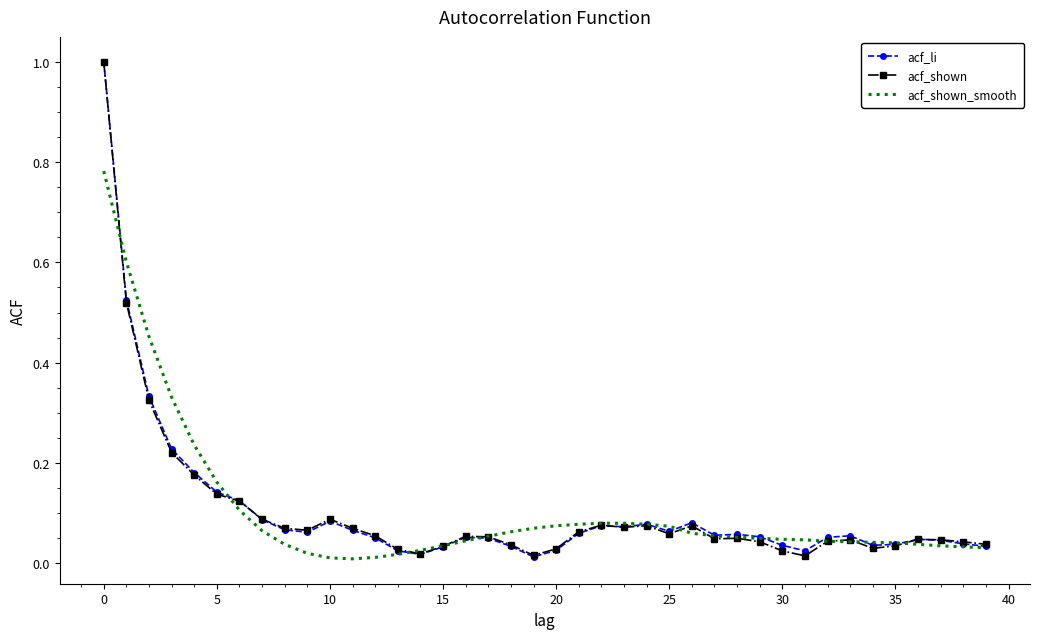

What is the maximum value shown in the chart?

1.0